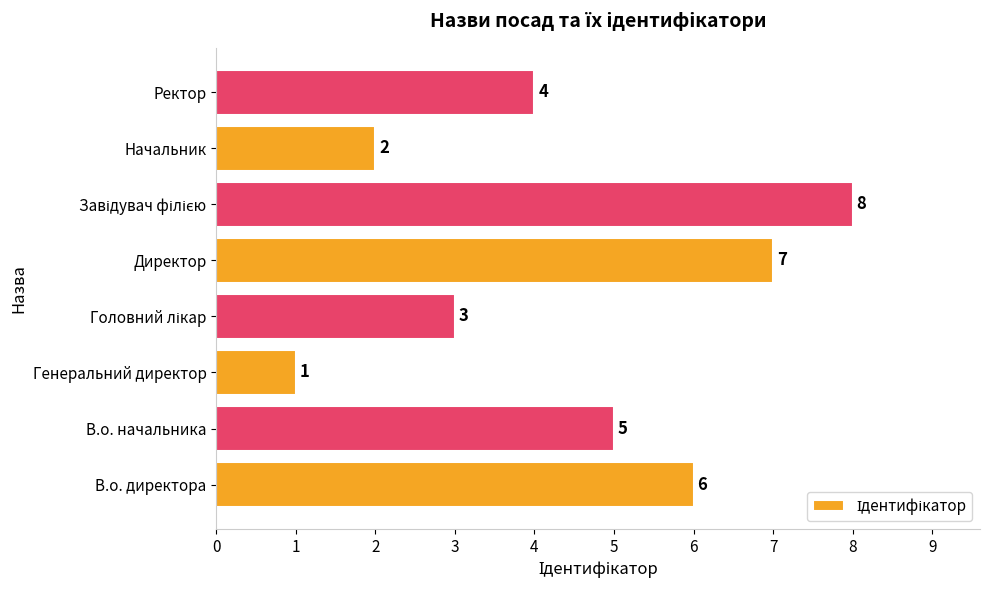

What is the difference between the maximum and minimum values?

7